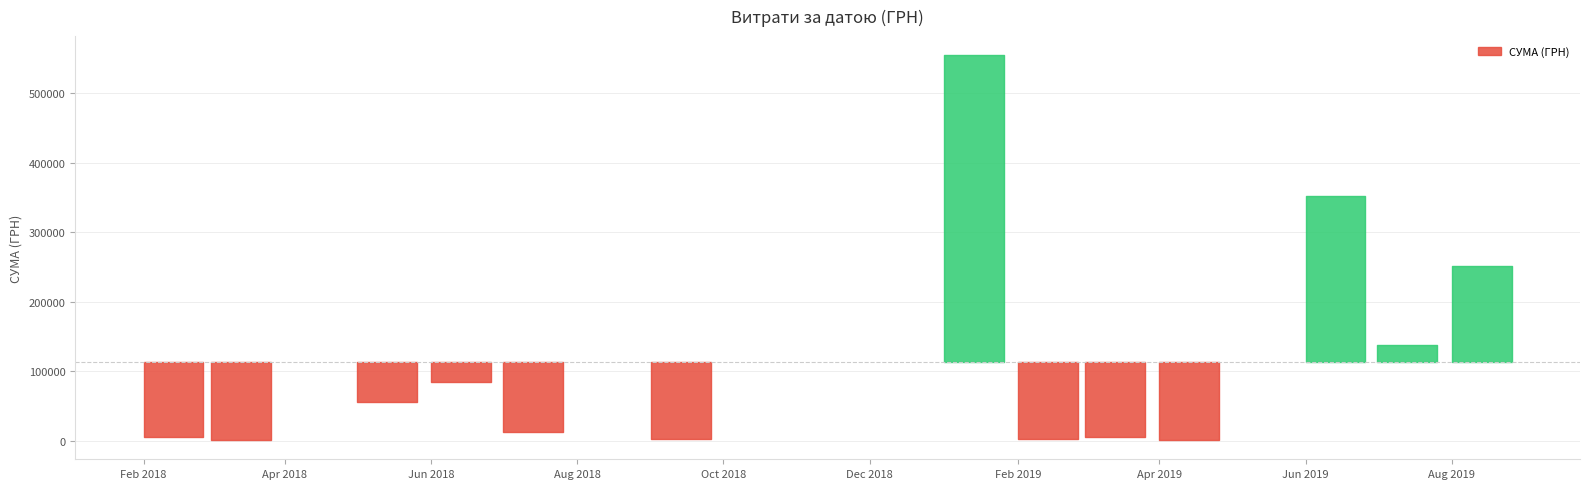

What is the value of the 9th point from the left?

5029.2